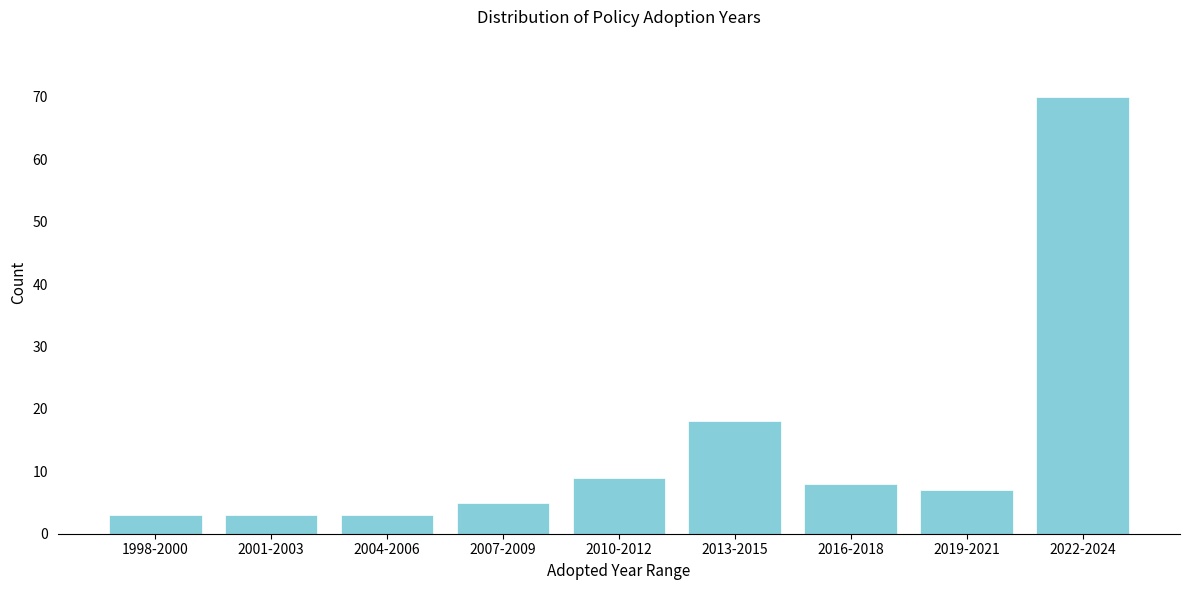

Reading left to right, transcribe all the data shown in this chart.

3	3	3	5	9	18	8	7	70